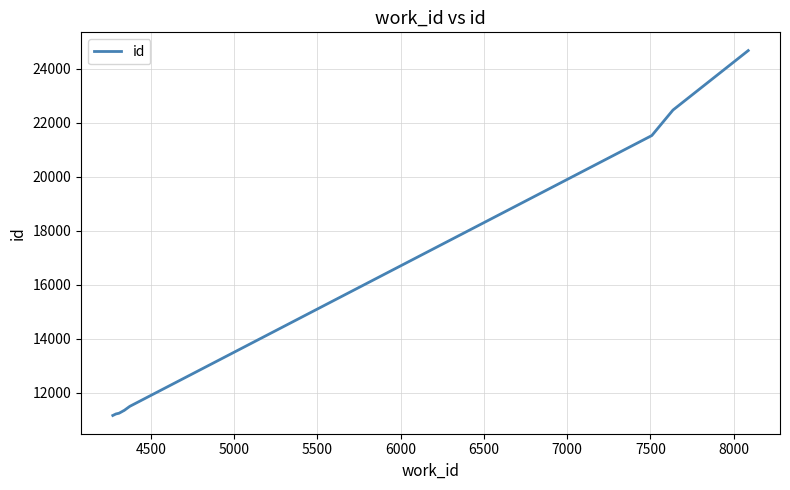

What is the difference between the maximum and minimum values?

13511